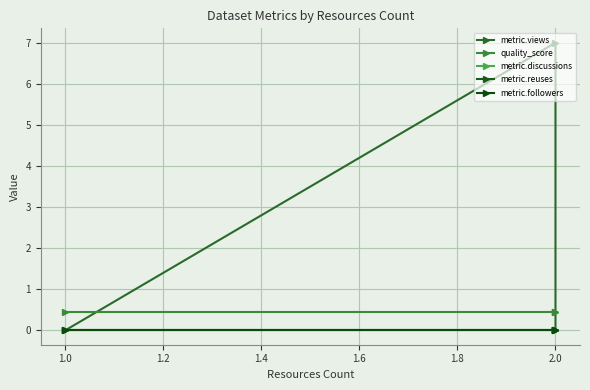

Rank the series by their maximum value, from lowest to highest.

metric.discussions, metric.reuses, metric.followers, quality_score, metric.views